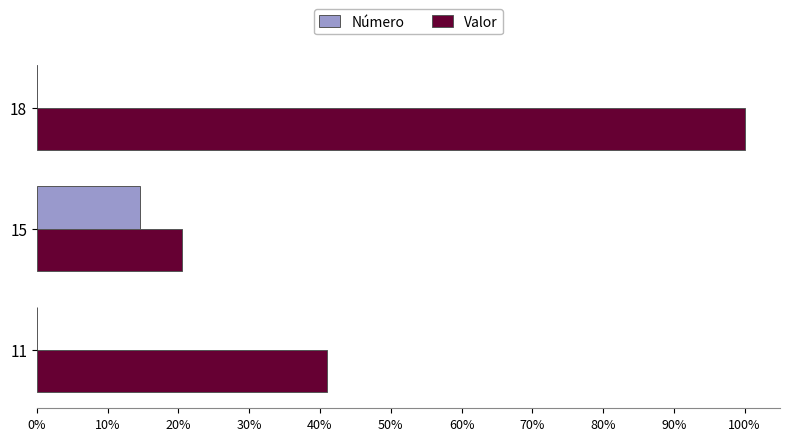

The Número series shows -0.0 at 18. True or false?

True